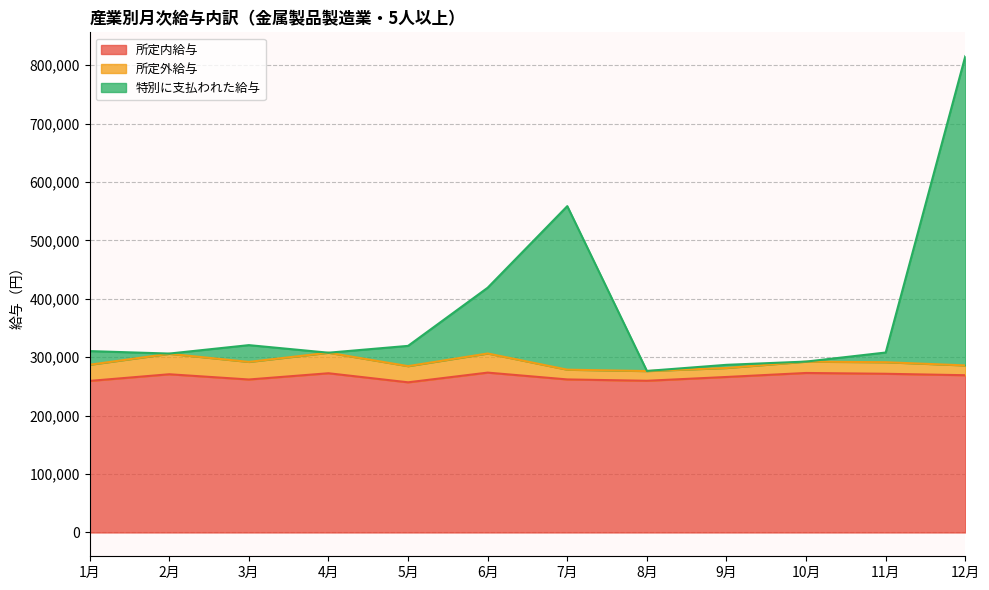

What is the highest value of the 所定内給与 series?

273645